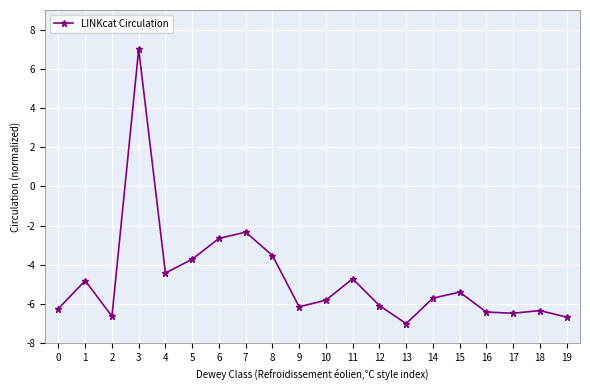

What is the value of the 18th point from the left?

-6.5